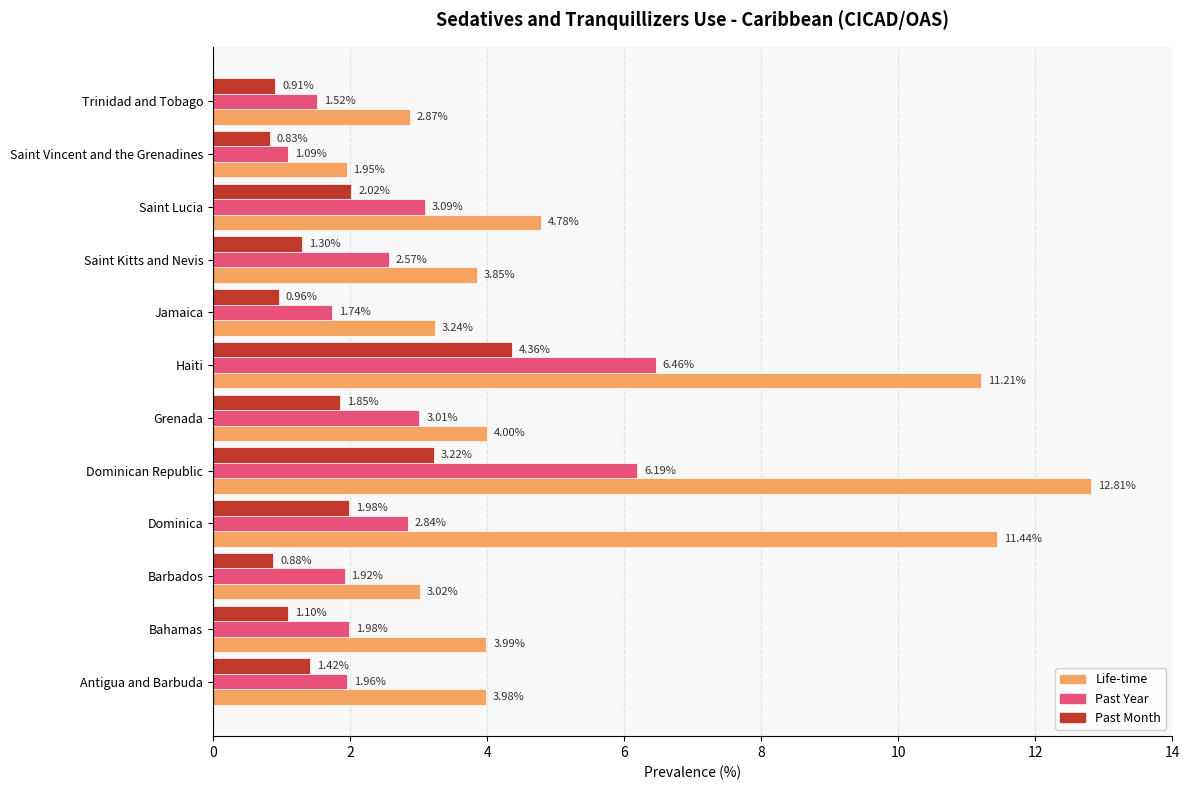

Which series has the largest range (max minus min)?

Life-time